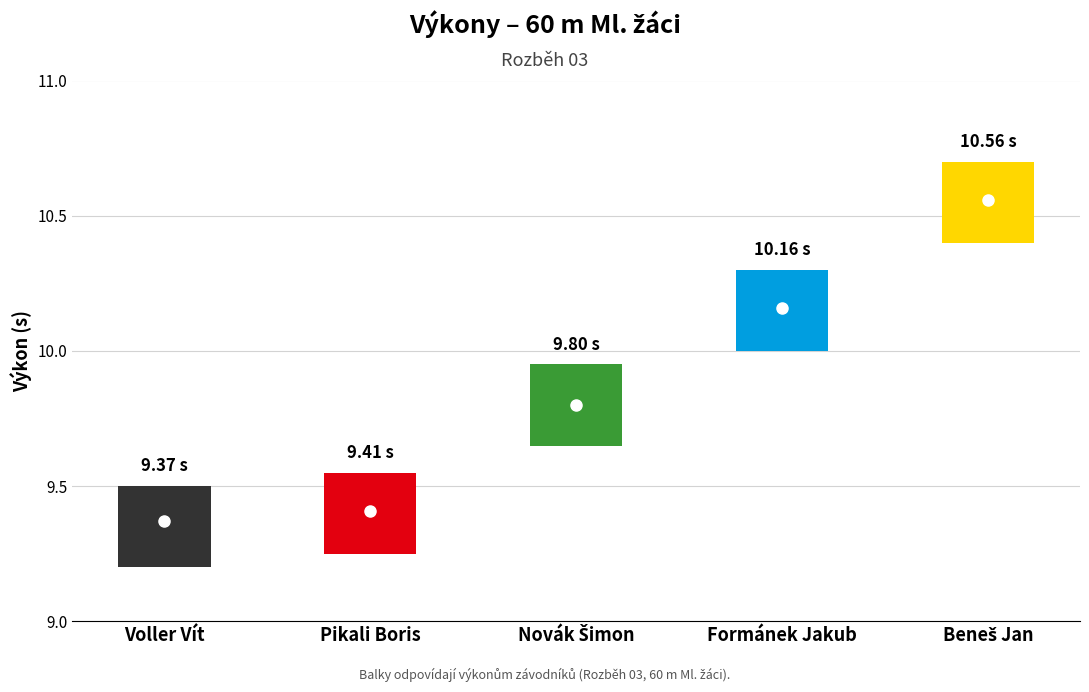

Are the bars horizontal?

No